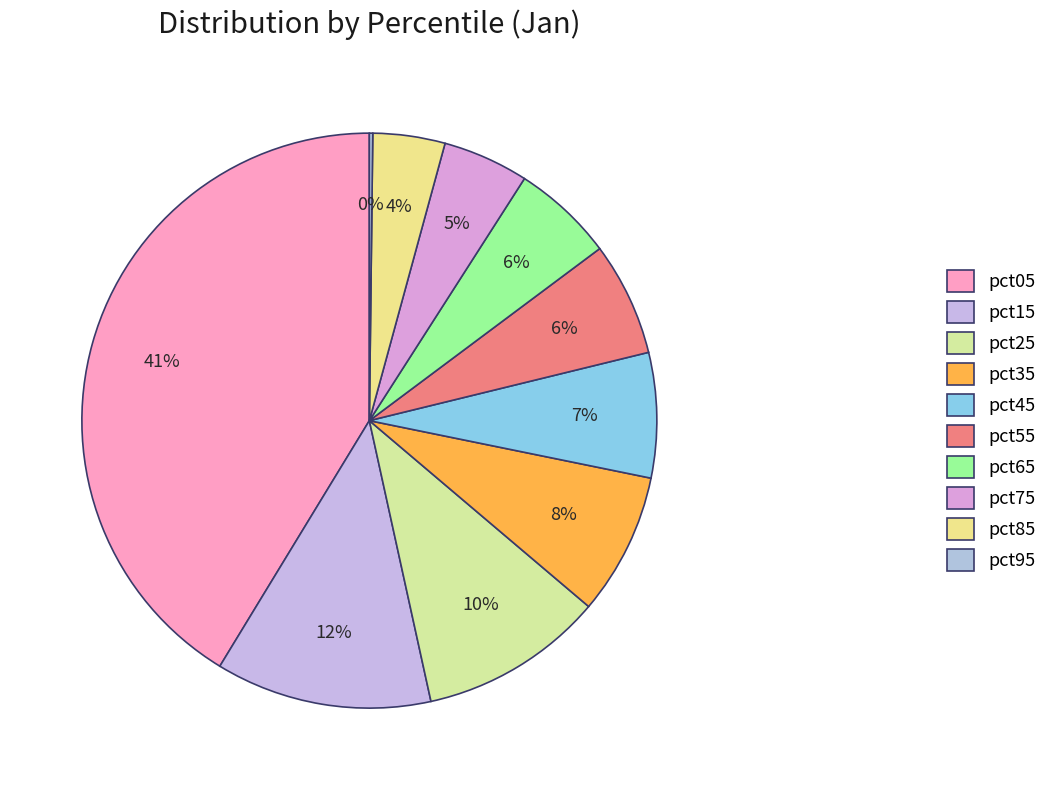

Does any single category account for the majority?

No